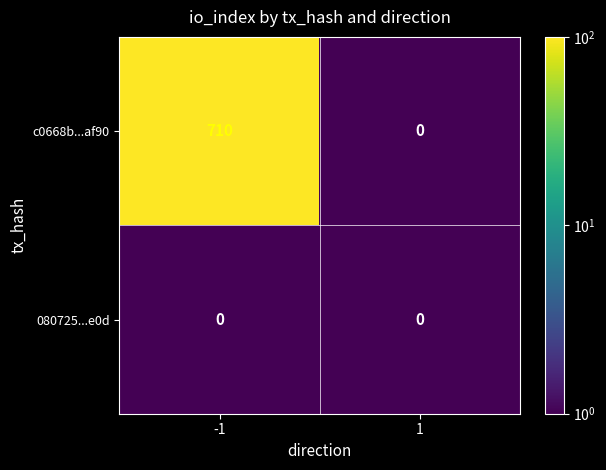

List the series in order of their overall mean, highest first.

c0668b...af90, 080725...e0d